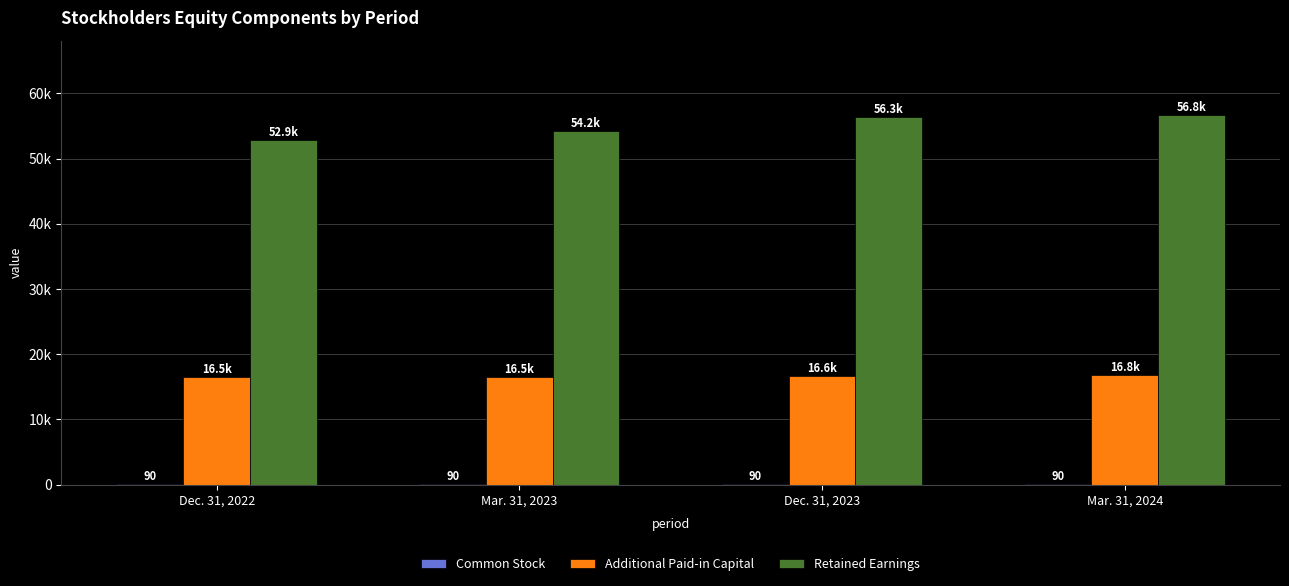

What is the minimum value shown in the chart?

90